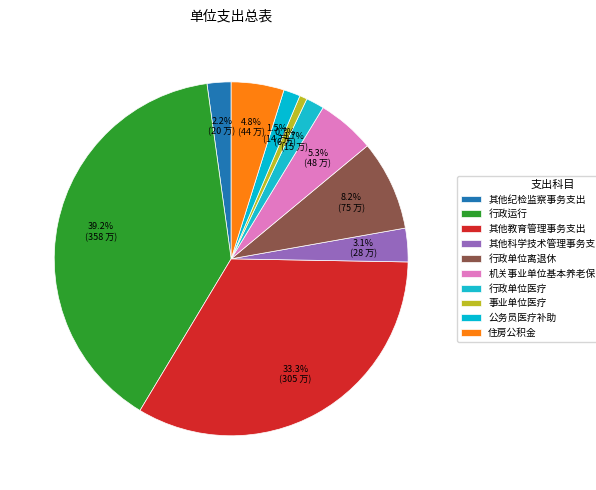

How many slices are in this pie chart?

10